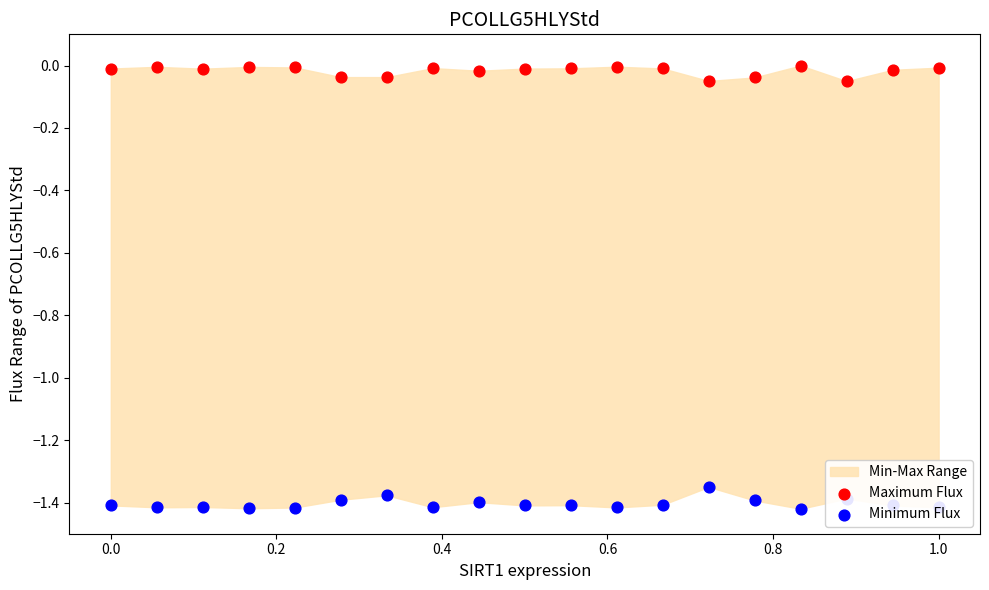

Which series has the widest spread of Y values?

Minimum Flux